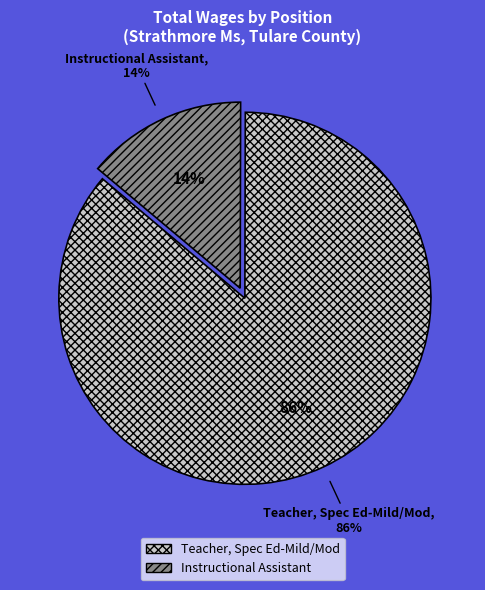

To the nearest percent, what percentage of the pie is Teacher, Spec Ed-Mild/Mod?

86%